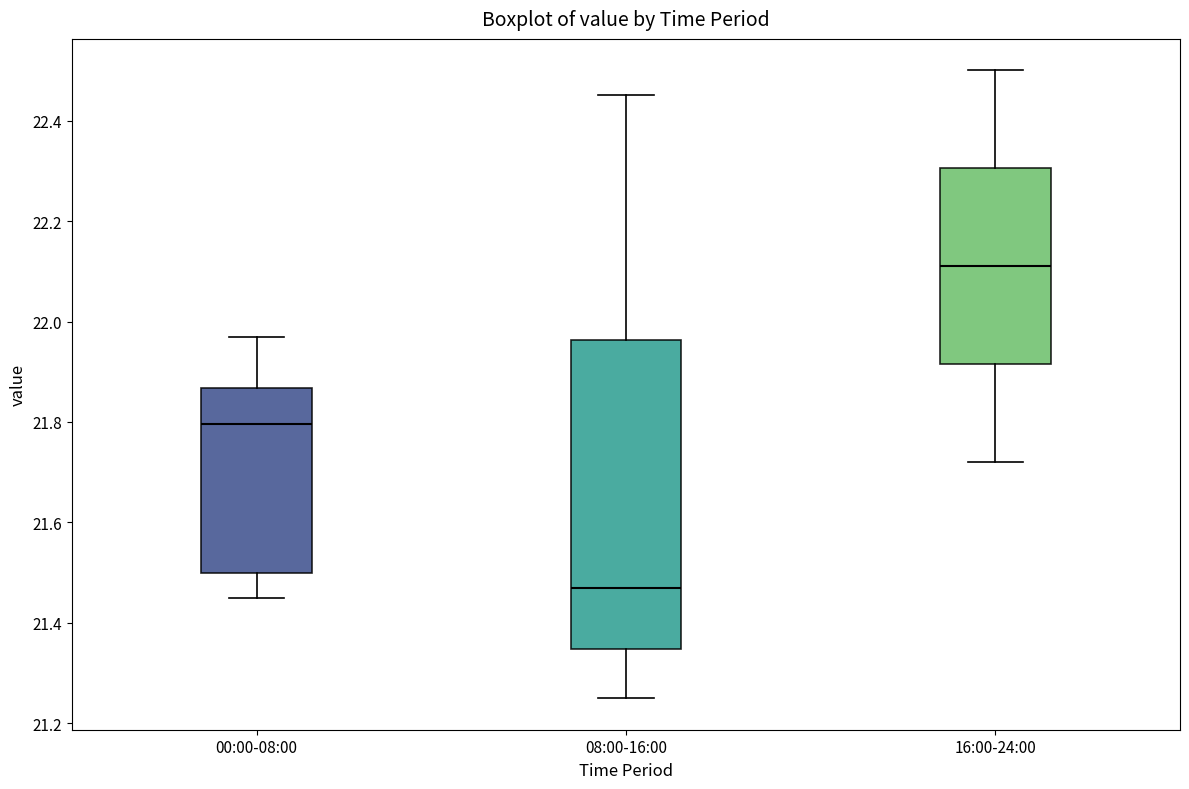

Reading left to right, transcribe this box plot: for each box, give where its median line is, the range the box spans, and where its two whiskers end, as read against the y-axis. The values are not printed on the chart, so give them approximately, as read against the axis.

00:00-08:00: median 21.80, box 21.50 to 21.86, whiskers 21.46 to 21.98
08:00-16:00: median 21.48, box 21.34 to 21.96, whiskers 21.26 to 22.46
16:00-24:00: median 22.12, box 21.92 to 22.30, whiskers 21.72 to 22.50